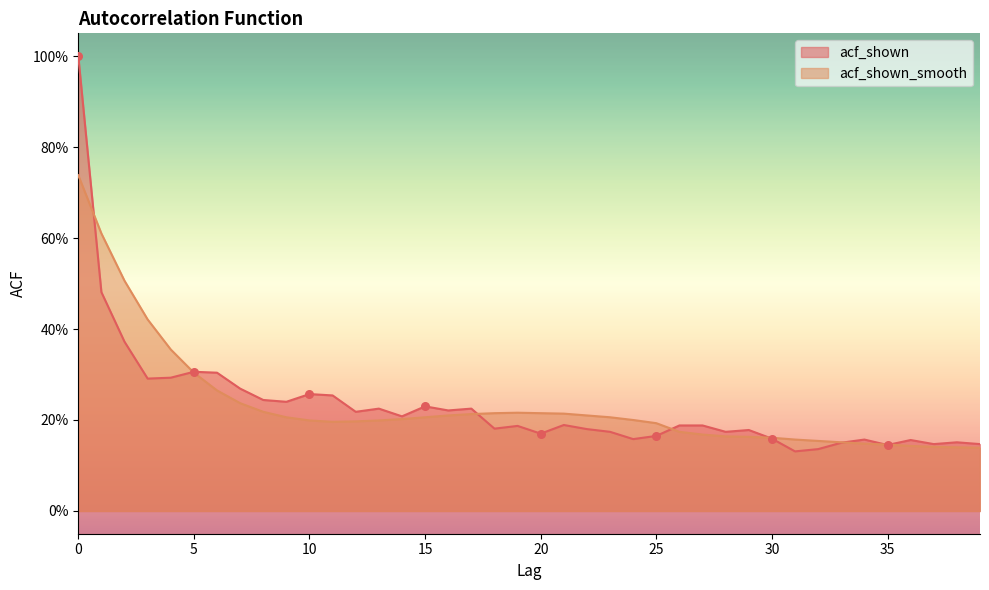

Which series has the largest Y range (max minus min)?

acf_shown